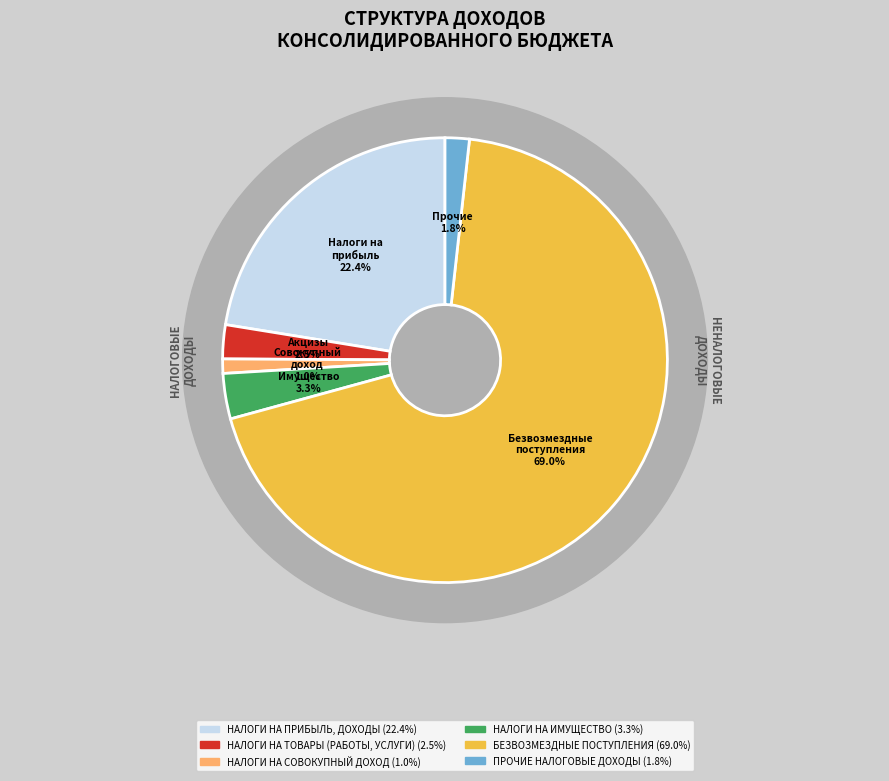

Does any single category account for the majority?

Yes